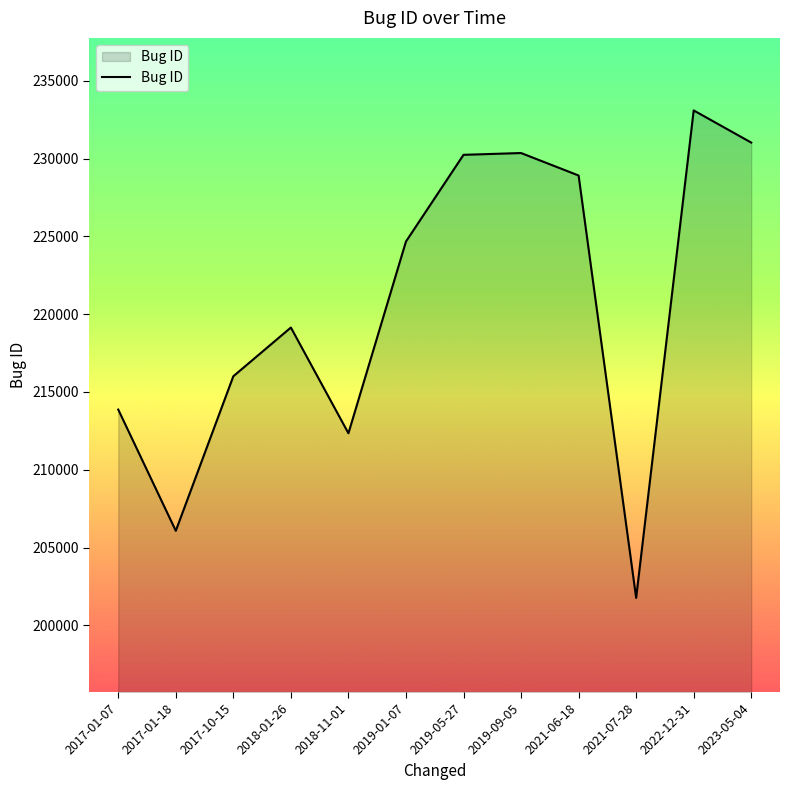

What position from the left is 2019-05-27?

7